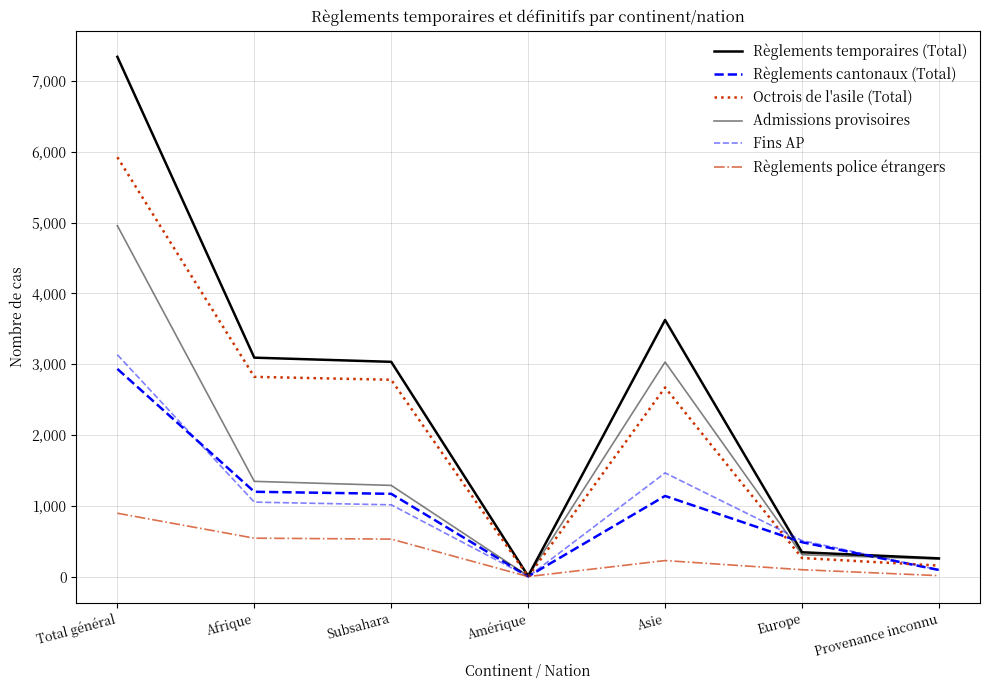

How many interior local peaks does the Admissions provisoires series have?

1